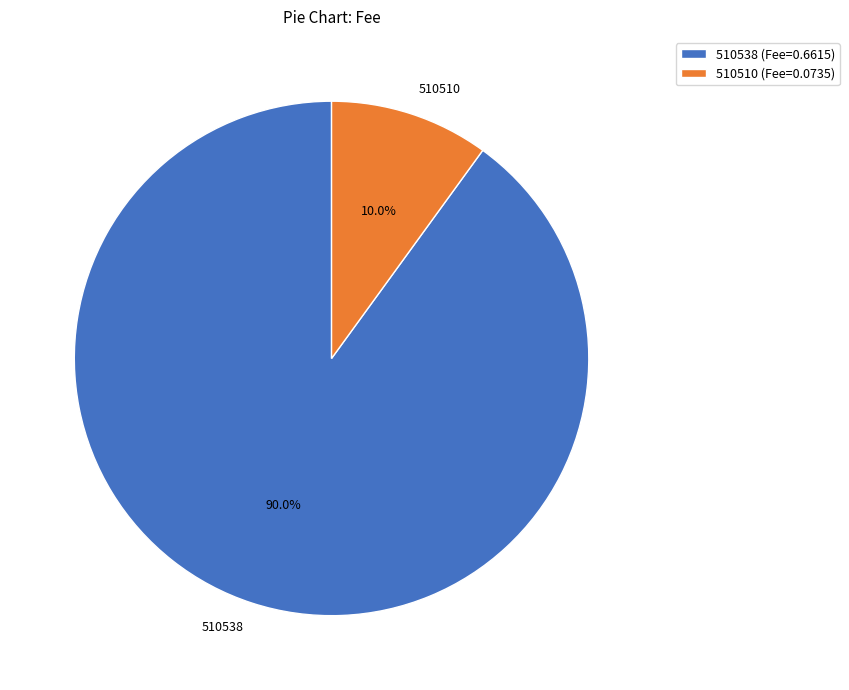

Which has a higher value, 510510 or 510538?

510538